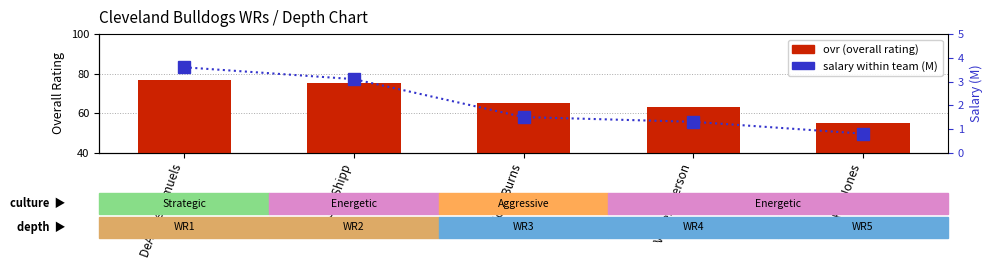

How many values in the ovr series exceed 65?

2